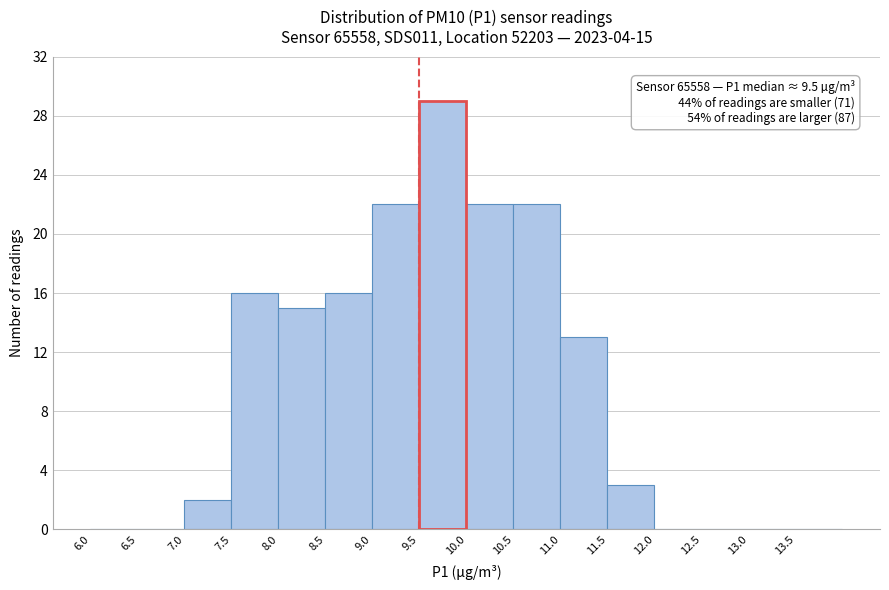

Over which range of the x-axis is the bar tallest?

9.5 to 10.0